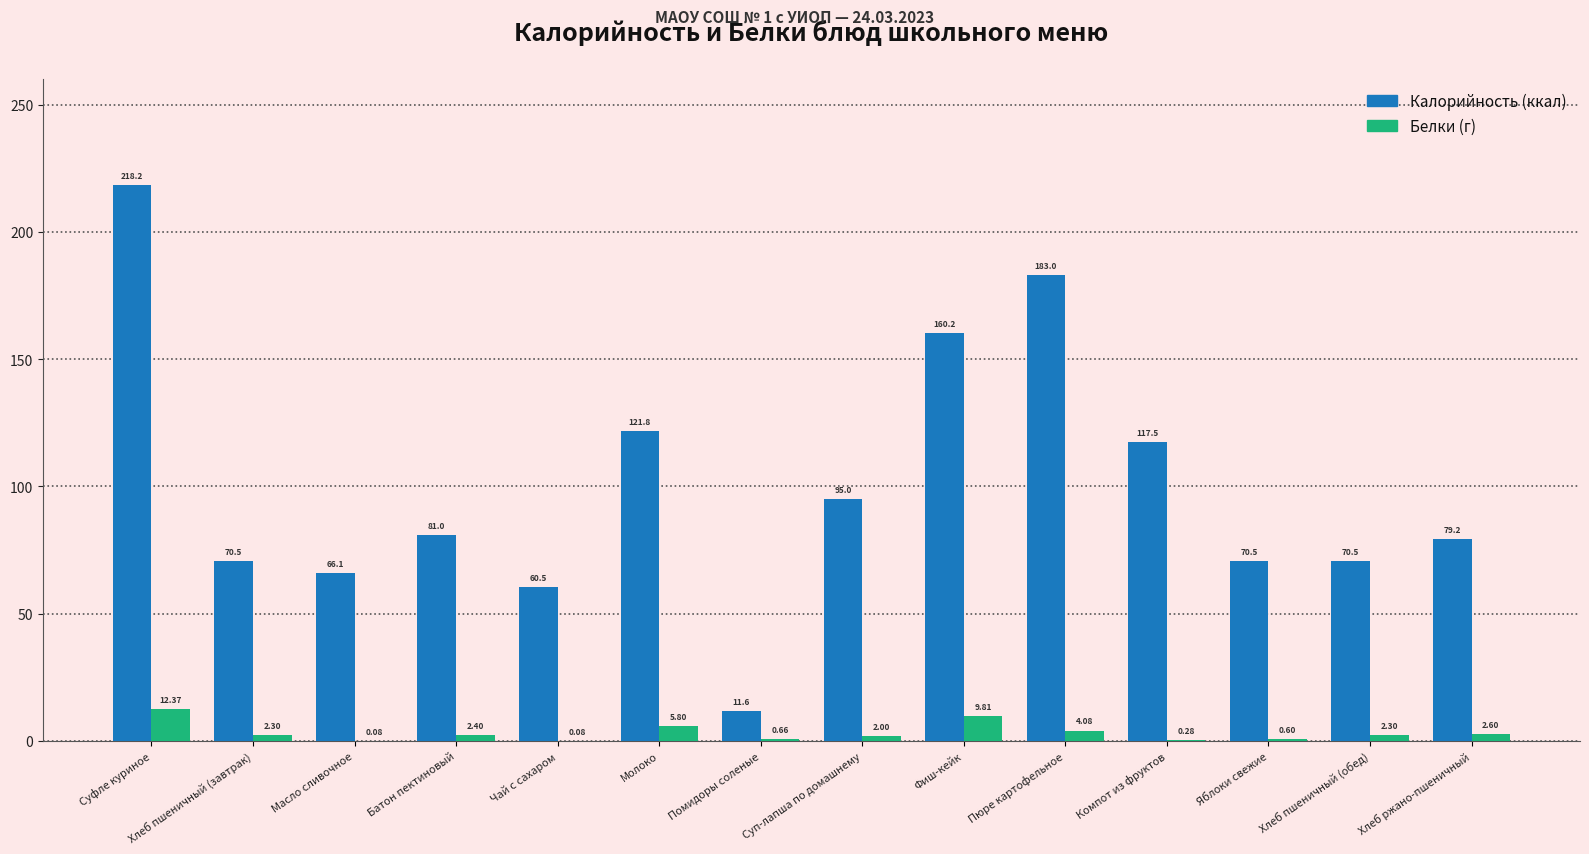

At which category does the chart reach its peak across all series?

Суфле куриное